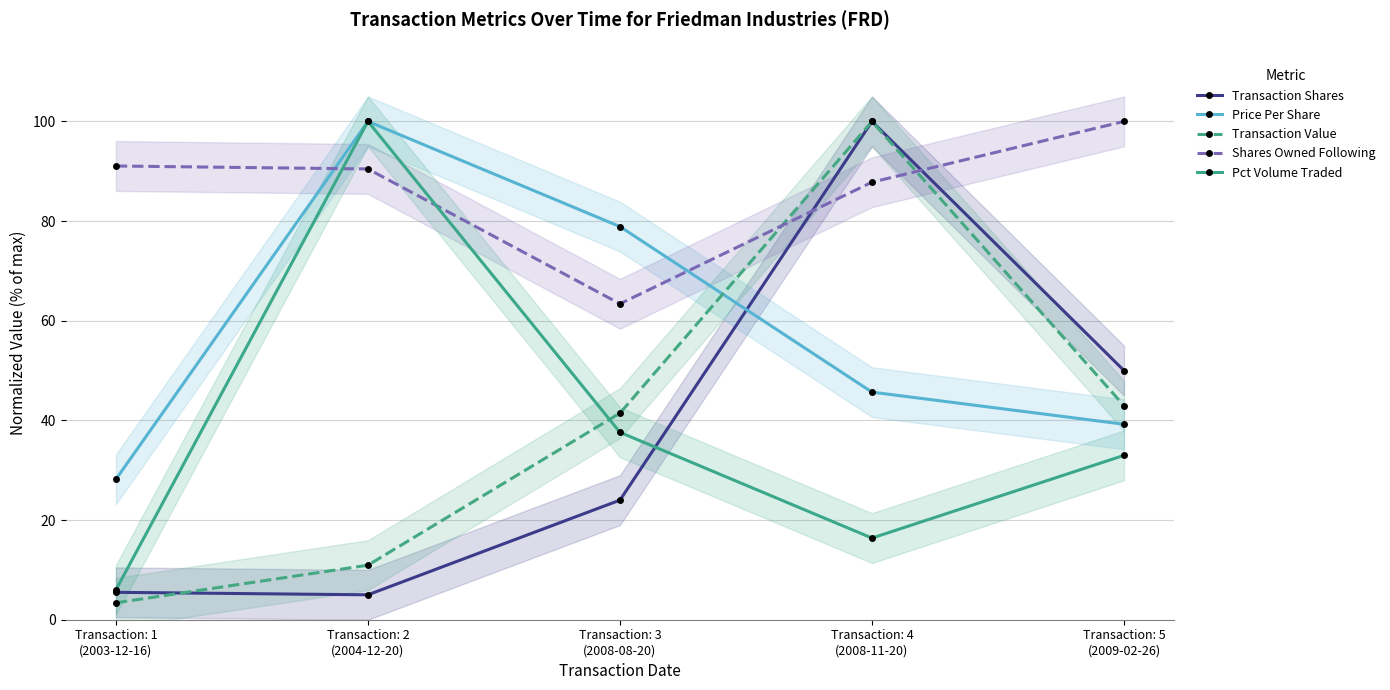

Between Transaction: 3
(2008-08-20) and Transaction: 4
(2008-11-20), which series saw the biggest shift?

Transaction Shares